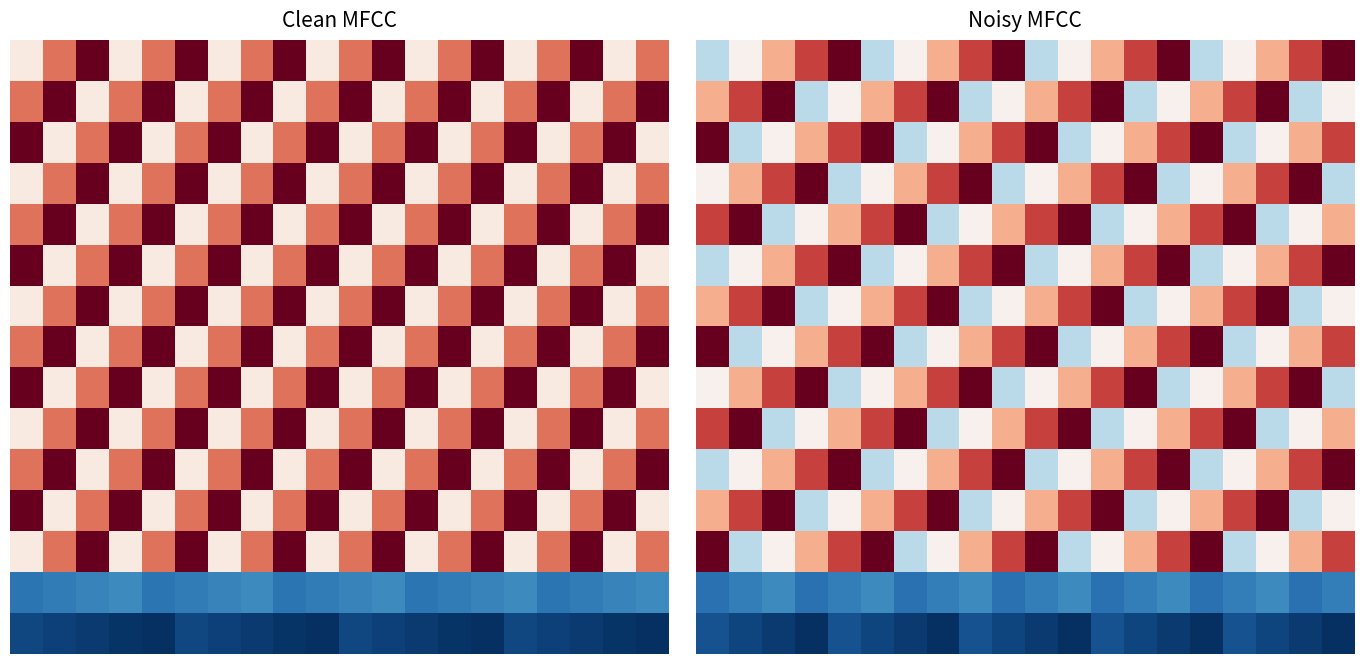

How many distinct data groups are displayed?

15